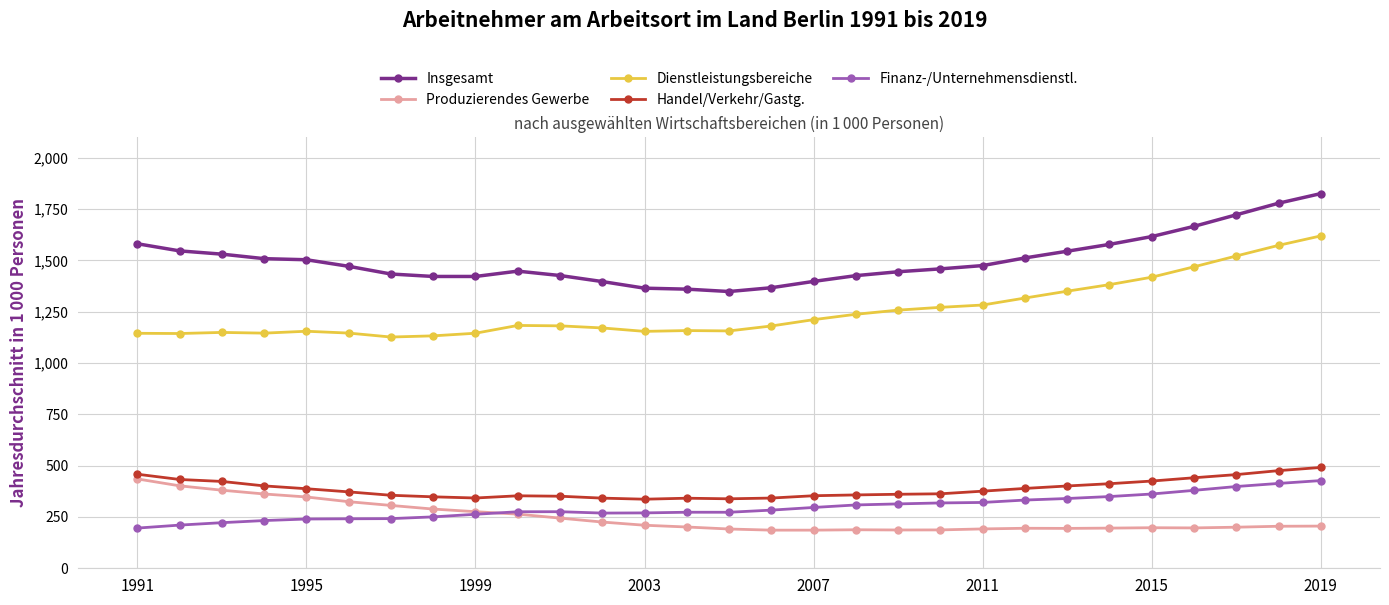

What is the highest value of the Produzierendes Gewerbe series?

435.3